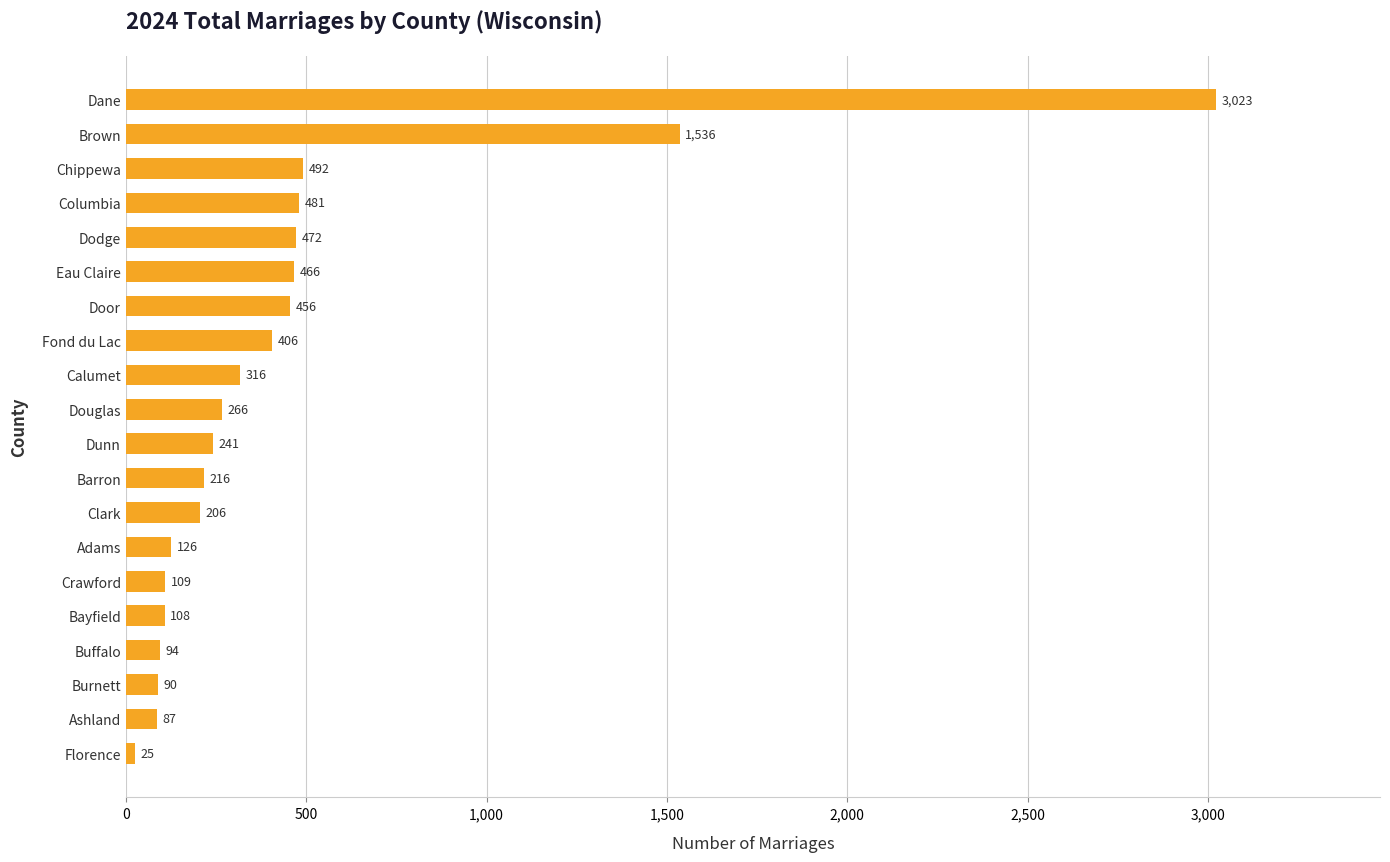

How many bars are there in total?

20